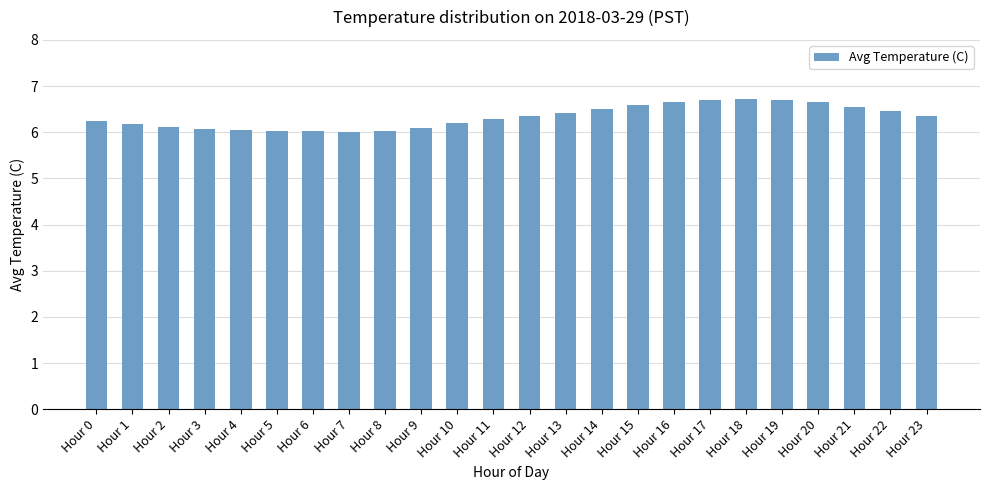

What is the difference between the maximum and minimum values?

0.7